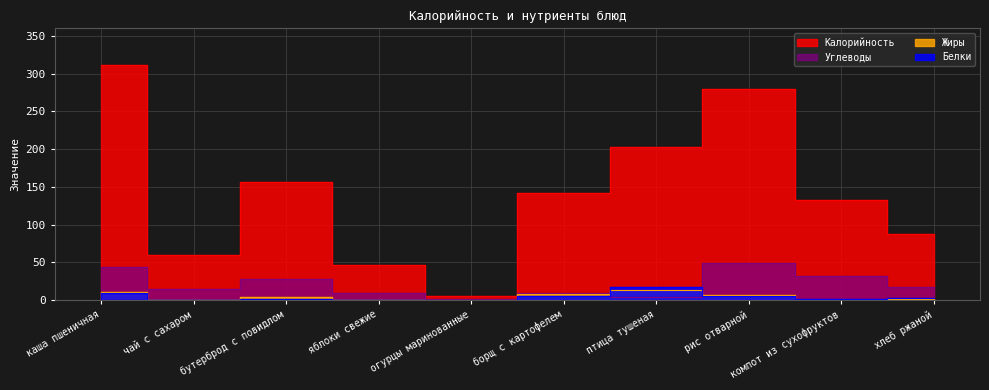

List the labels in order of Белки value, largest first.

птица тушеная, каша пшеничная, борщ с картофелем, рис отварной, хлеб ржаной, бутерброд с повидлом, компот из сухофруктов, чай с сахаром, яблоки свежие, огурцы маринованные